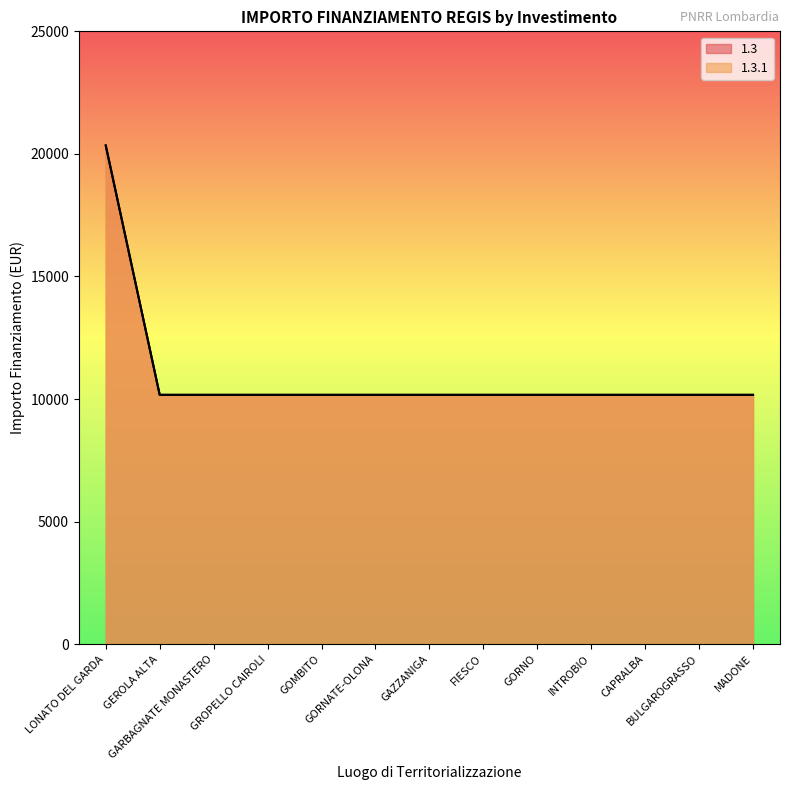

Which series has the widest spread of values?

1.3